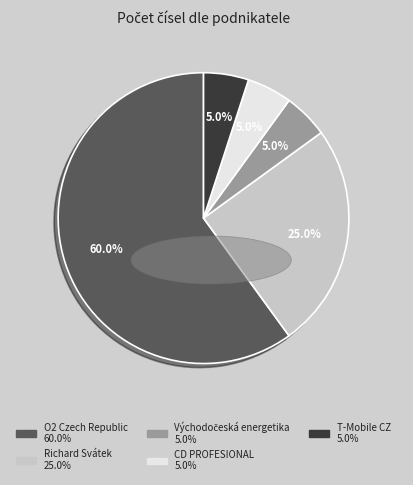

Count the number of slices in the pie.

5